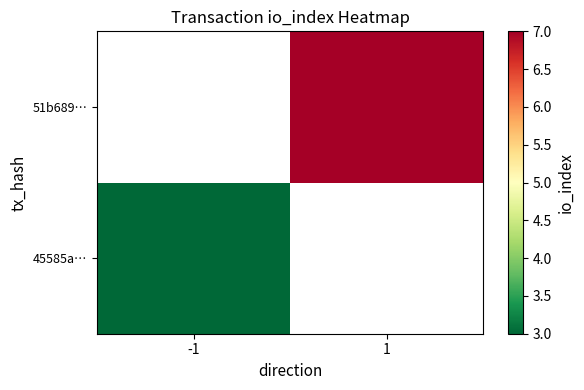

Which category has the lowest value in the 51b689… series?

-1